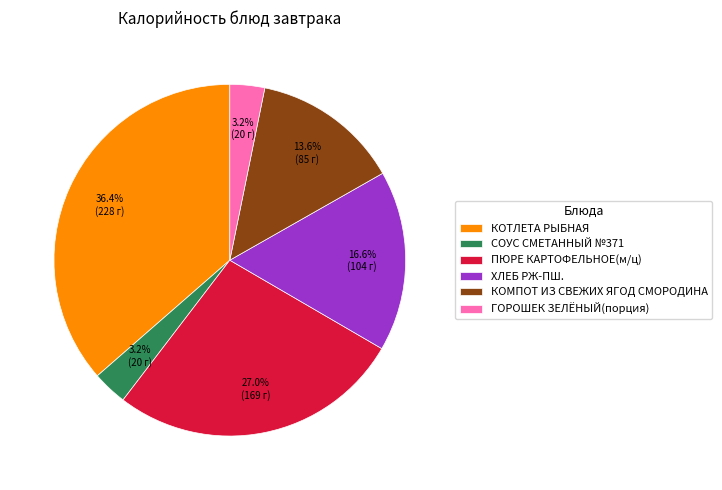

Between КОМПОТ ИЗ СВЕЖИХ ЯГОД СМОРОДИНА and ХЛЕБ РЖ-ПШ., which is larger?

ХЛЕБ РЖ-ПШ.